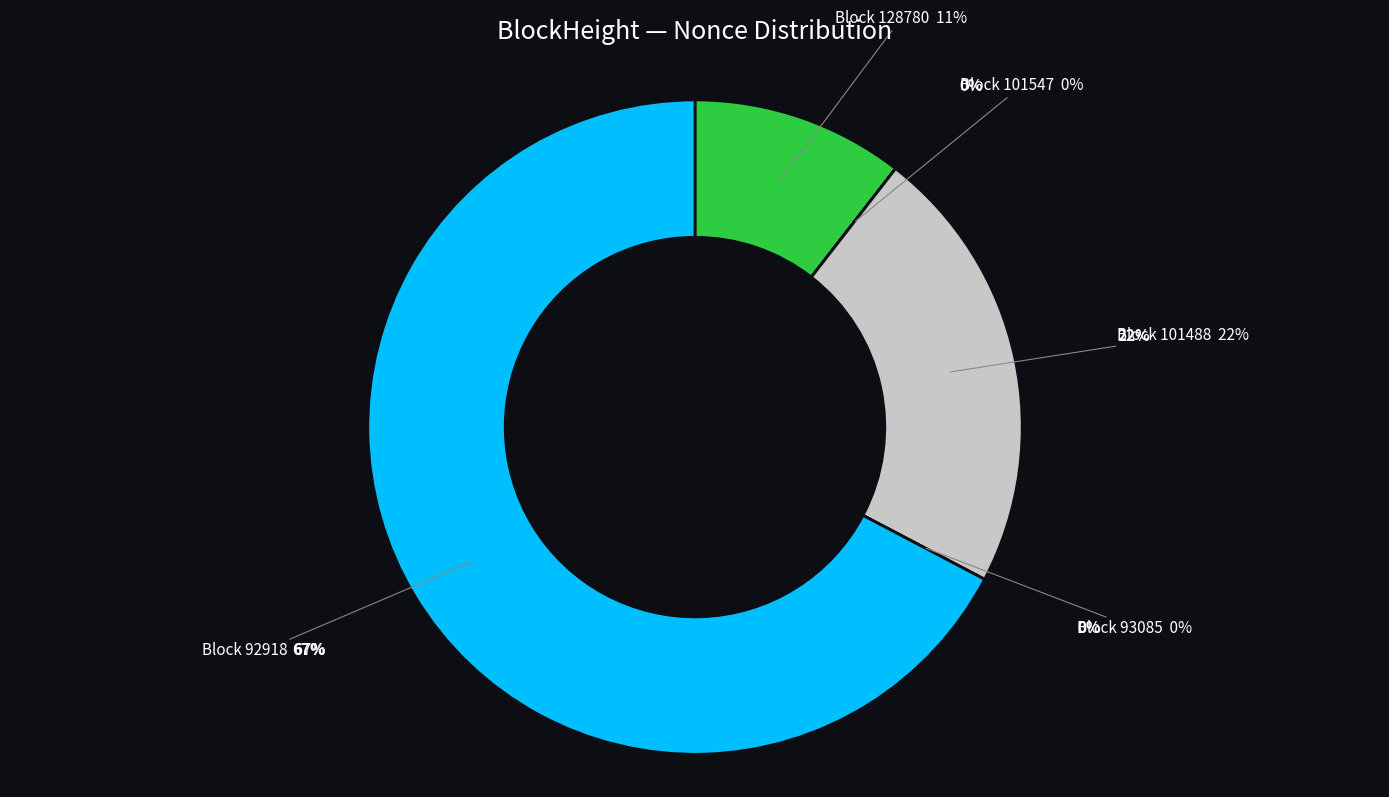

What is the change in value from 128780 to 93085?

-5380